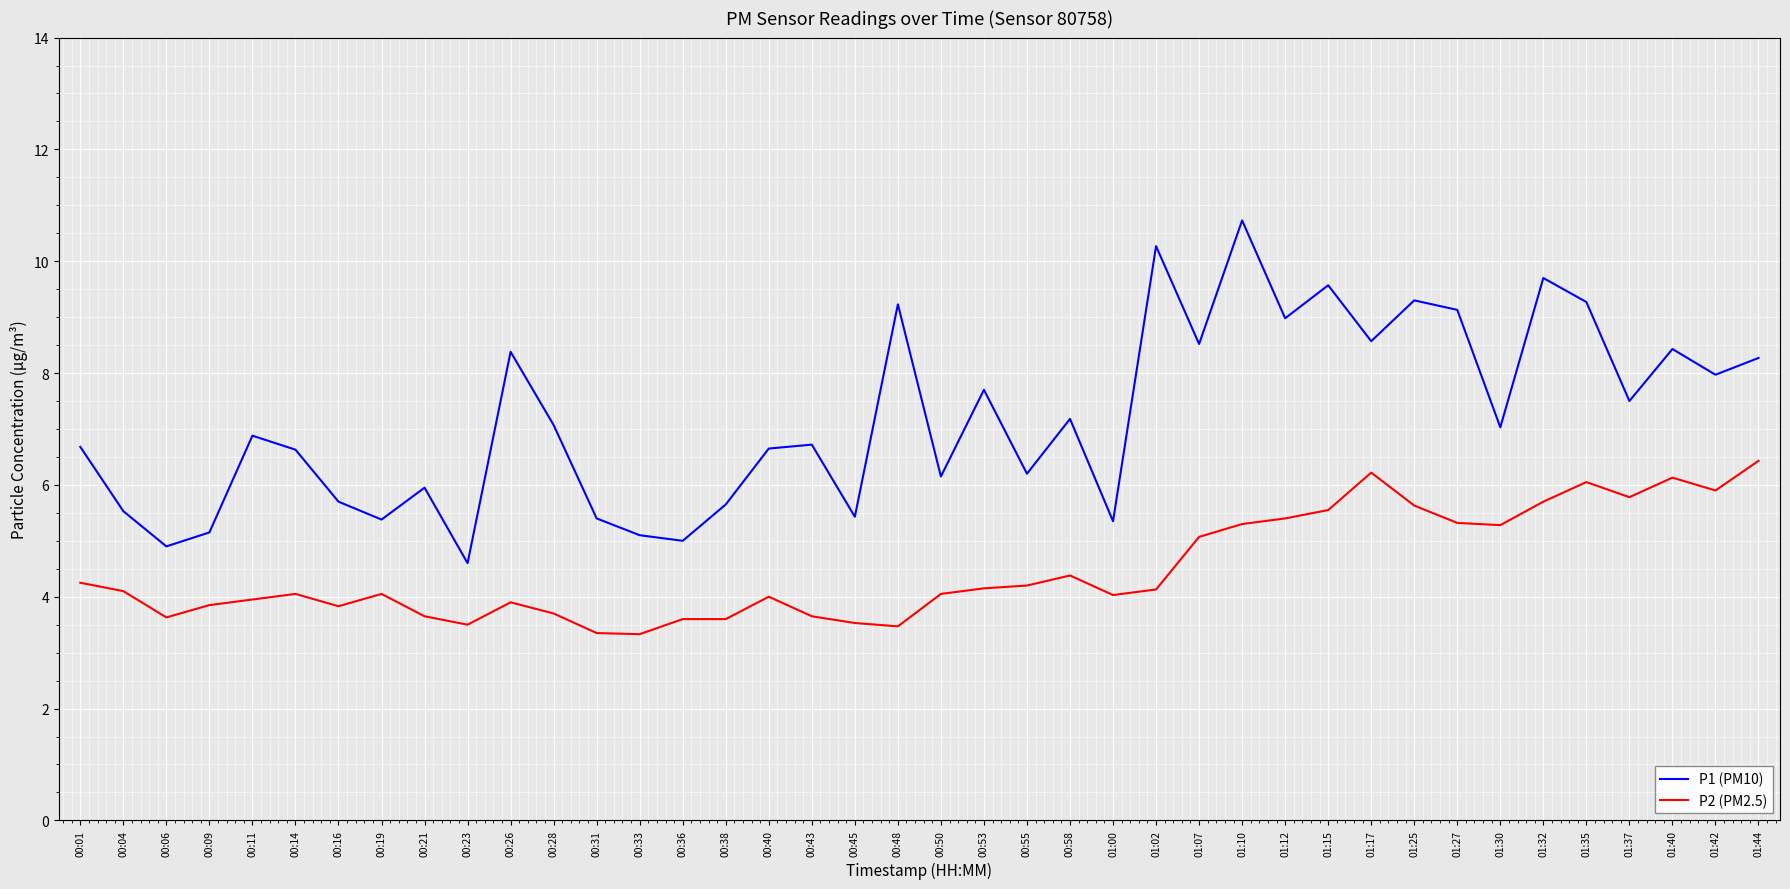

What is the difference between the second highest and second lowest values in the P1 (PM10) series?

5.4